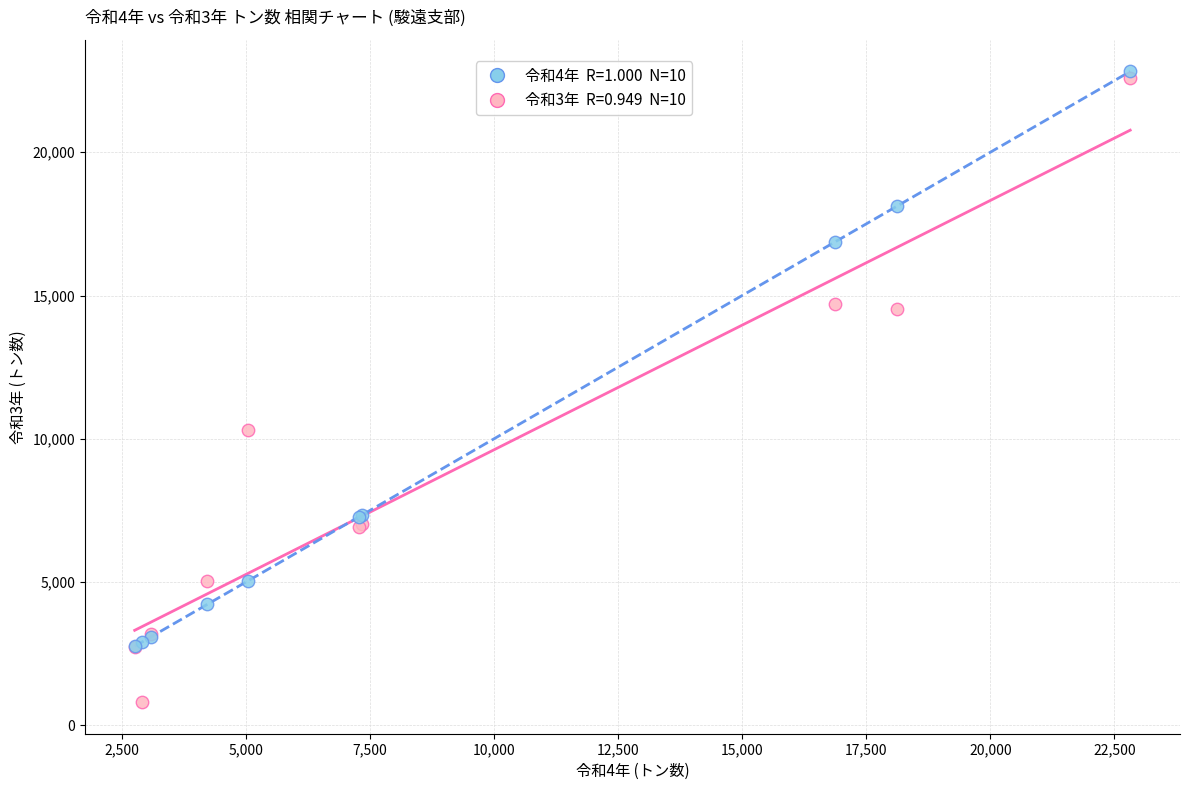

Across all series, what Y value is closest to 11813?

10298